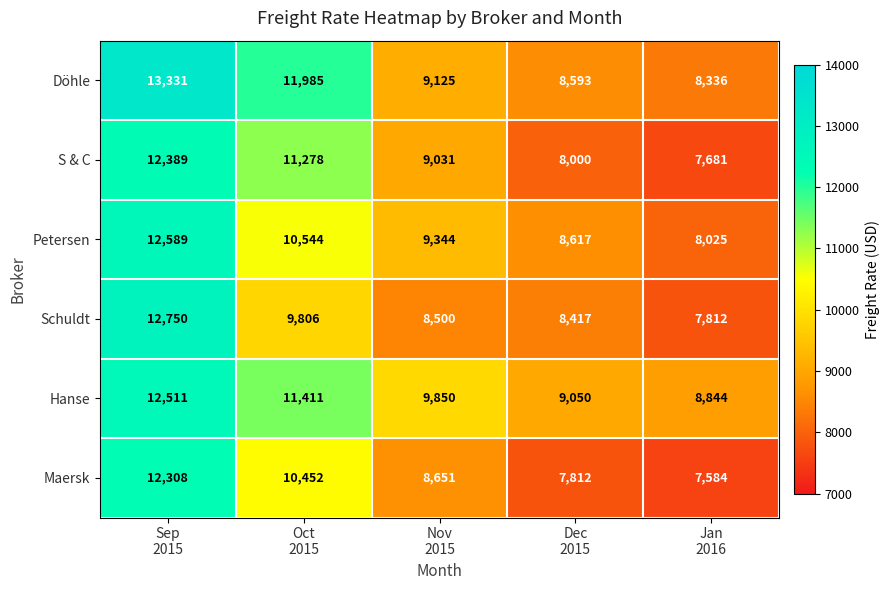

What is the average value of the Hanse series?

10333